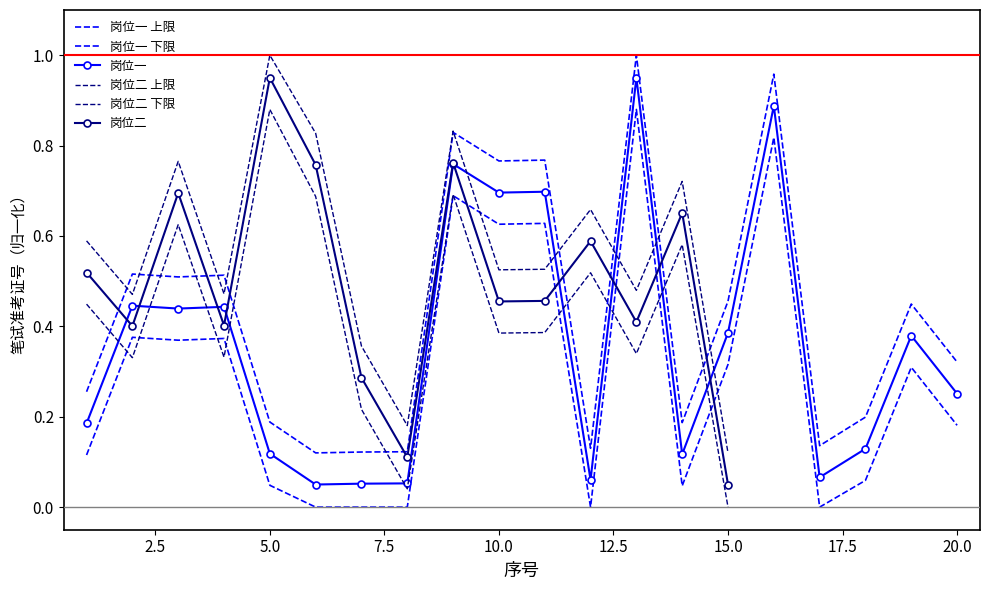

Reading left to right, list all the values displayed in this chart.

0.2	0.4	0.4	0.4	0.1	0.1	0.1	0.1	0.8	0.7	0.7	0.1	1.0	0.1	0.4	0.9	0.1	0.1	0.4	0.3